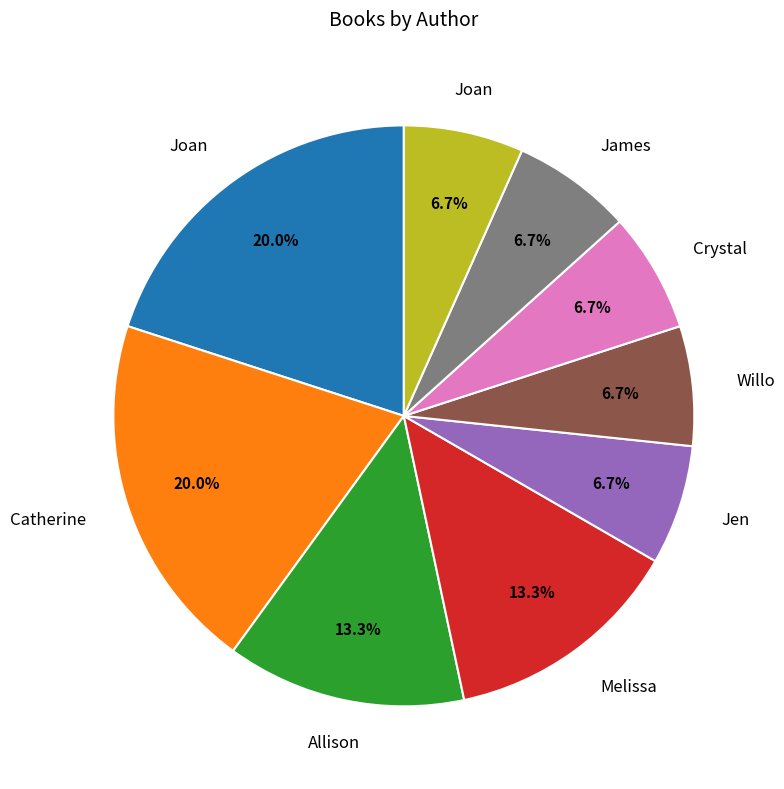

Does any single category account for the majority?

No